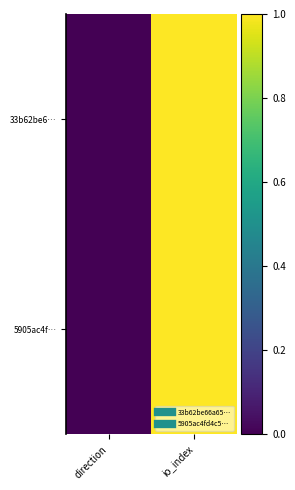

List the series in order of their peak value, highest first.

33b62be6…, 5905ac4f…